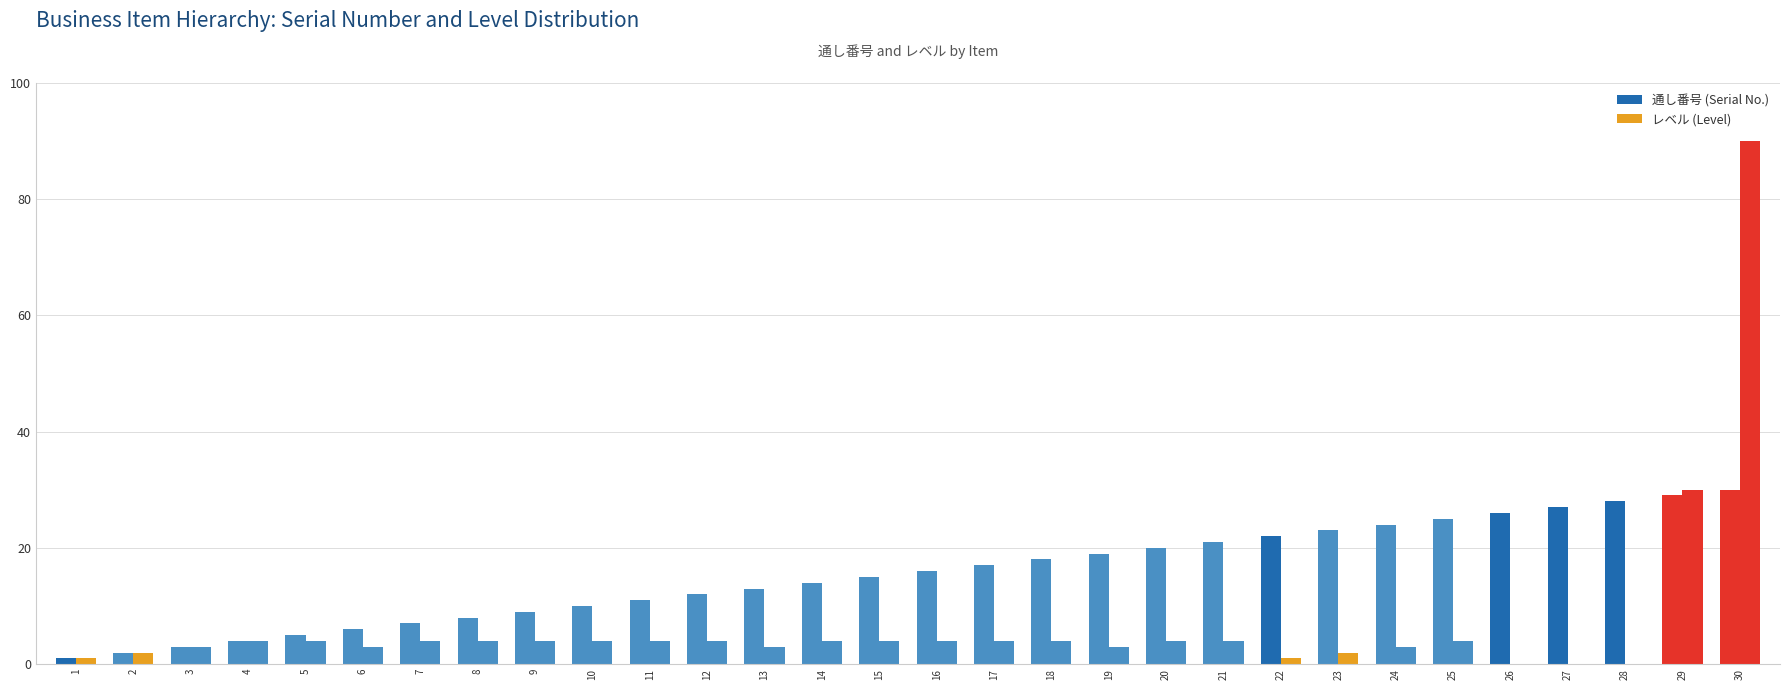

Which label corresponds to the largest value in the chart?

30